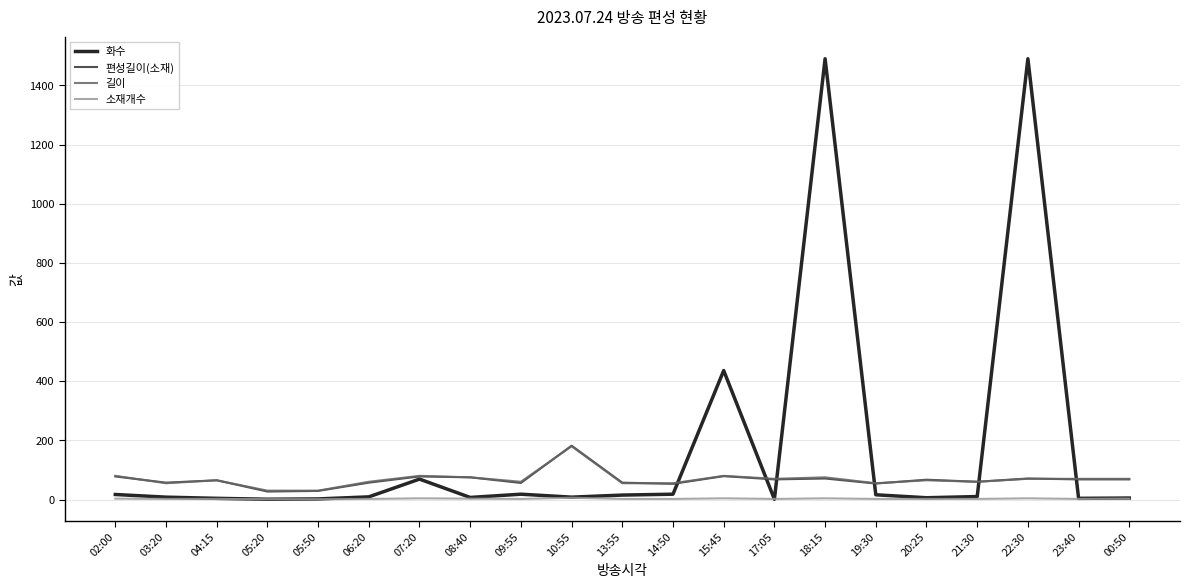

What position from the left is 19:30?

16